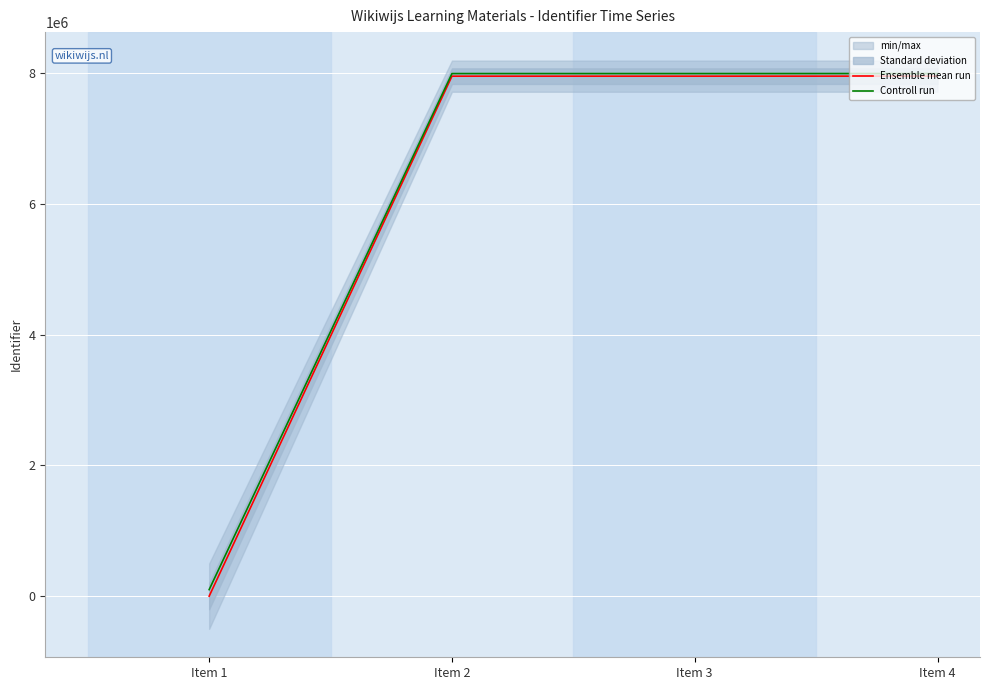

True or false: Ensemble mean run and Controll run intersect in this chart.

False